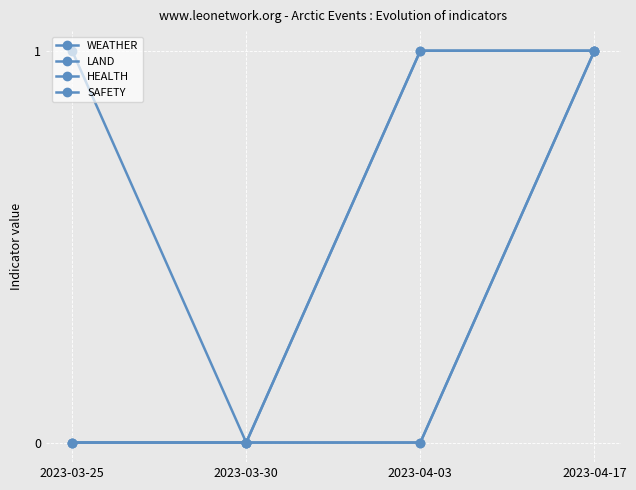

Does the chart have visible grid lines?

Yes